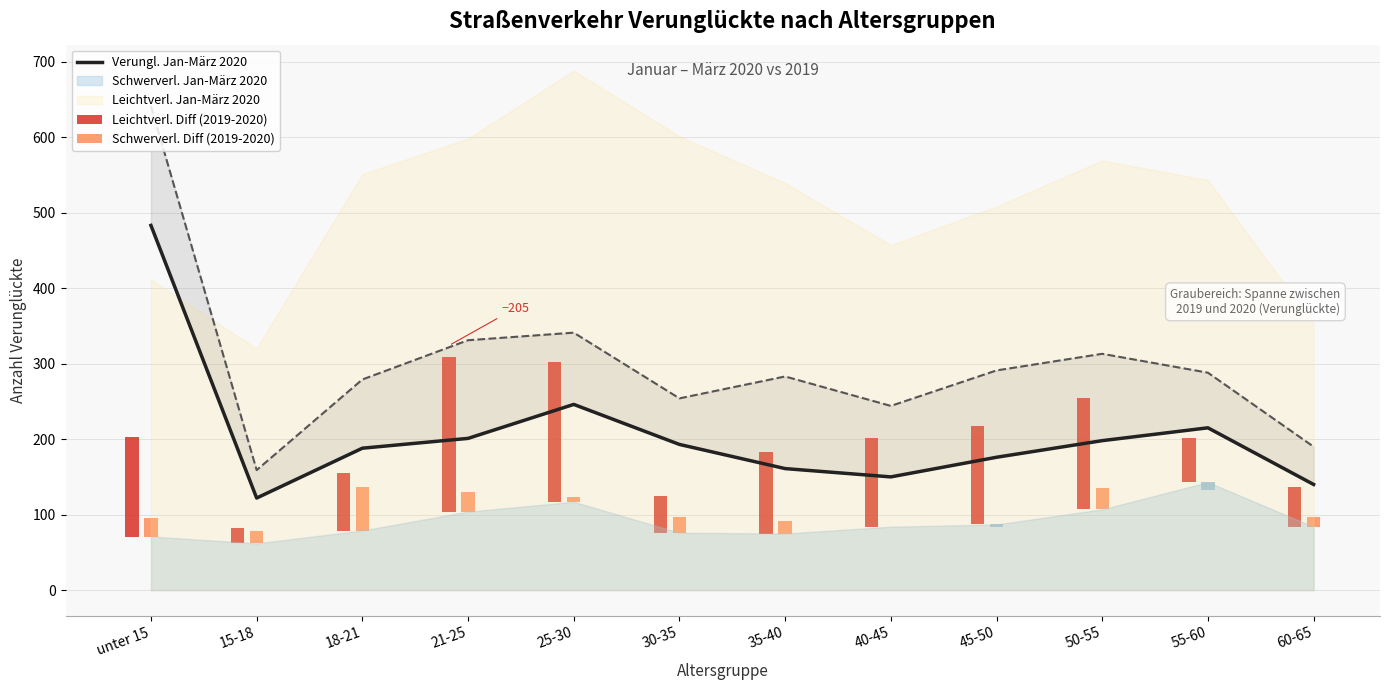

What is the difference between the maximum and minimum values?

361